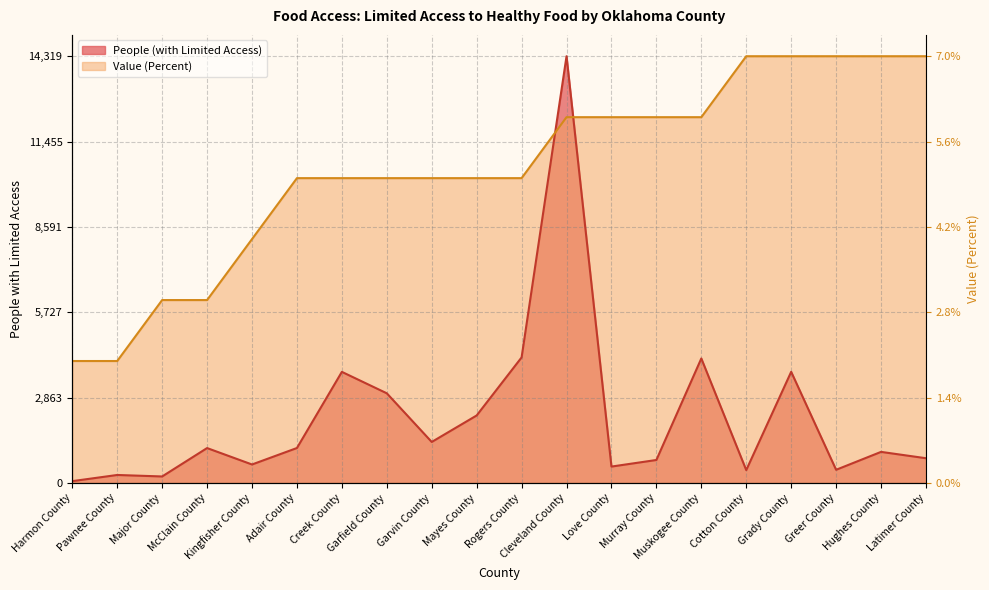

What is the label of the 18th point from the right?

Major County